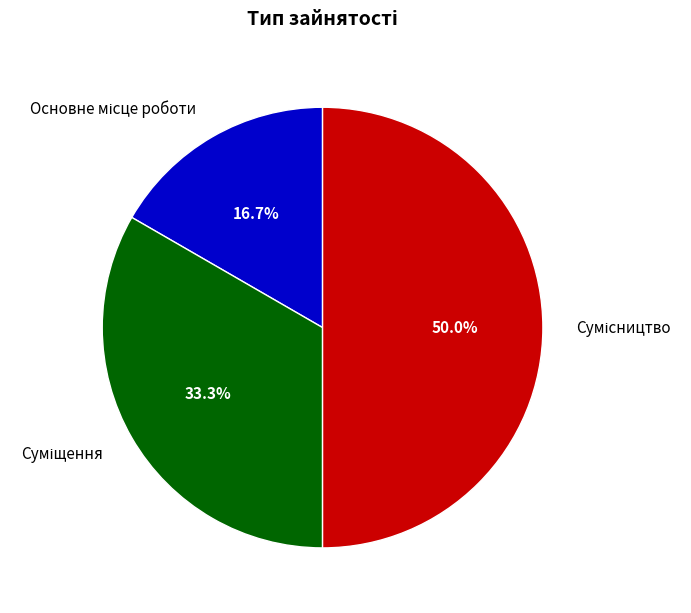

Count the number of slices in the pie.

3